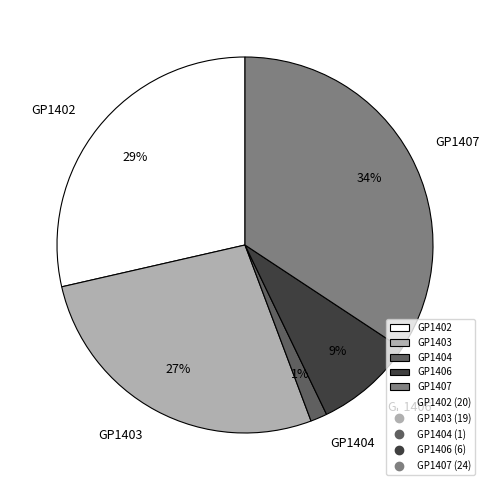

The GP1406 slice represents 9% of the pie. True or false?

True